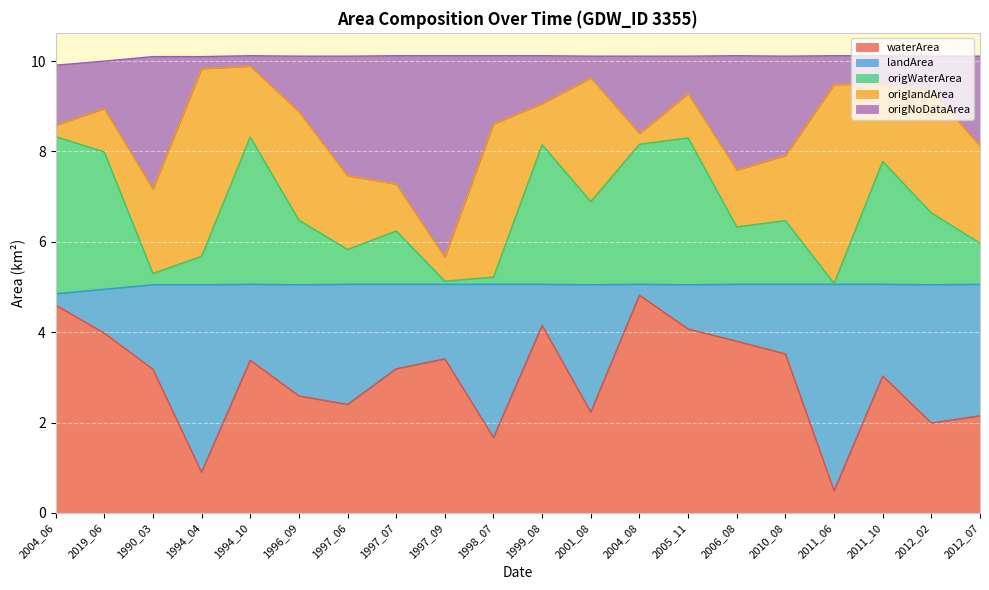

What is the minimum value for waterArea?

0.5